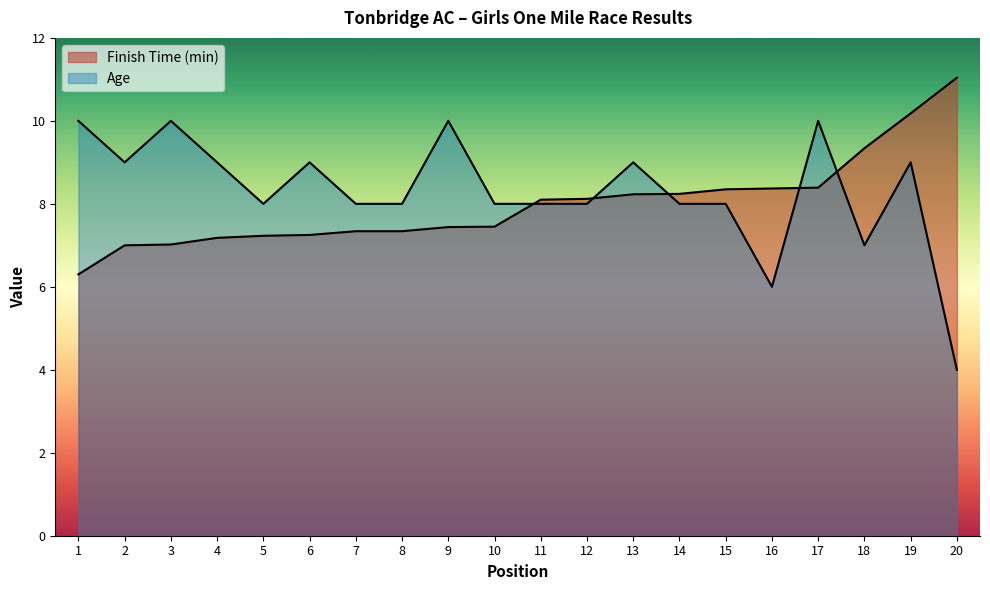

At which category does Age reach its first local peak?

3